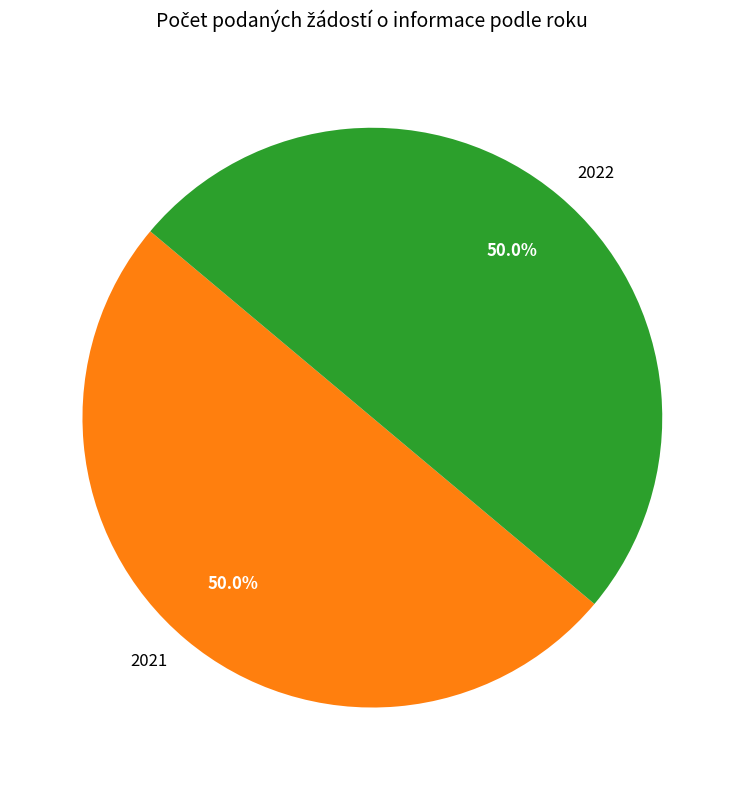

Is the sum of 2022 and 2021 greater than half?

Yes